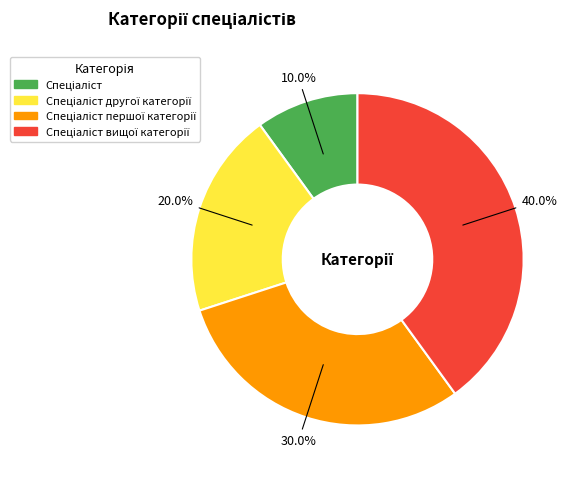

Is there a majority slice in this chart?

No